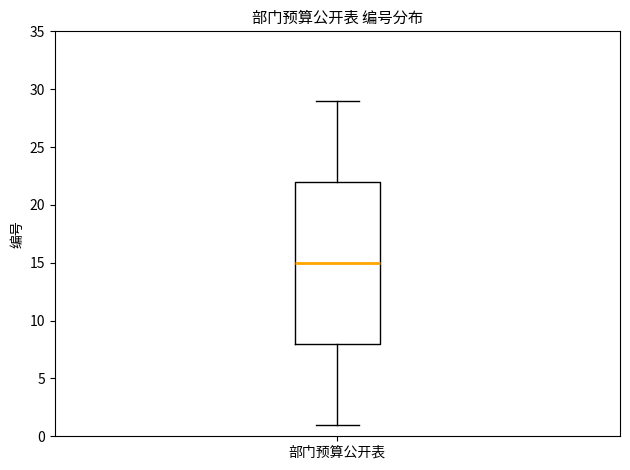

Read this box plot against the y-axis: the position of the median line, the range covered by the box, and the ends of both whiskers. The values are not printed on the chart, so give them approximately, as read against the axis.

median 15, box 8 to 22, whiskers 1 to 29